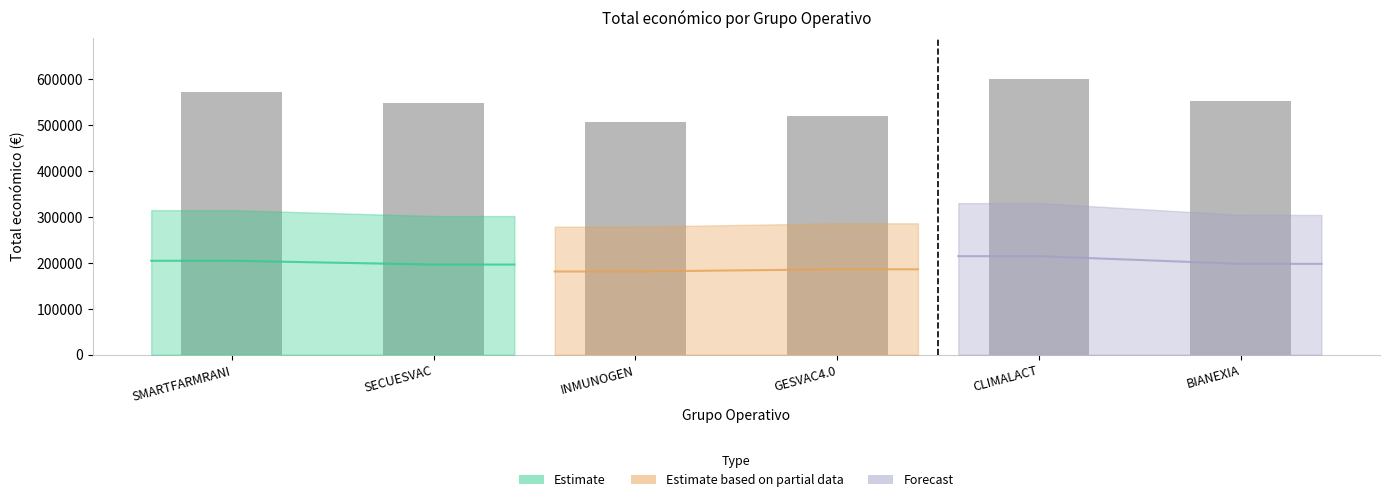

Rank the categories by value from highest to lowest.

CLIMALACT, SMARTFARMRANI, BIANEXIA, SECUESVAC, GESVAC4.0, INMUNOGEN